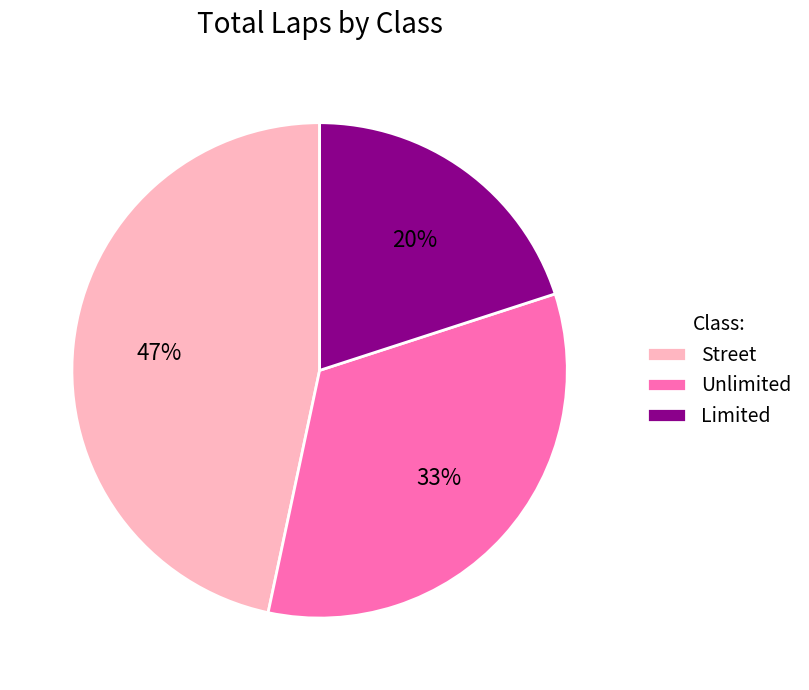

Rank the categories by value from highest to lowest.

Street, Unlimited, Limited